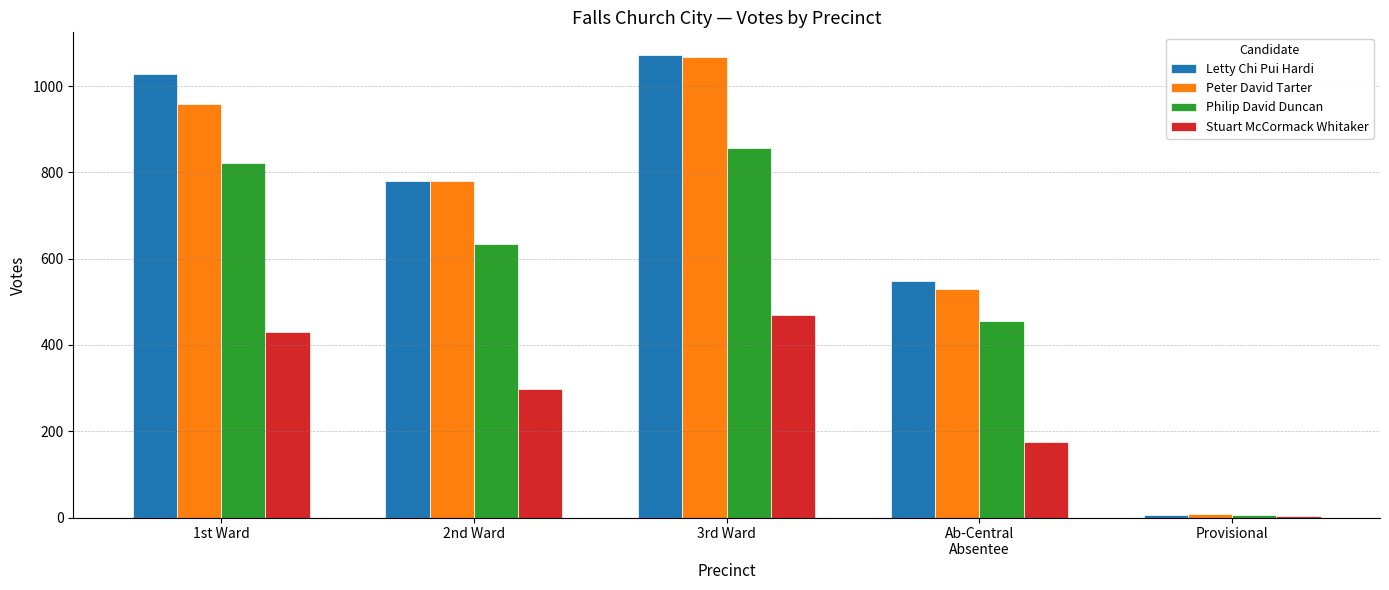

What is the maximum value shown in the chart?

1071